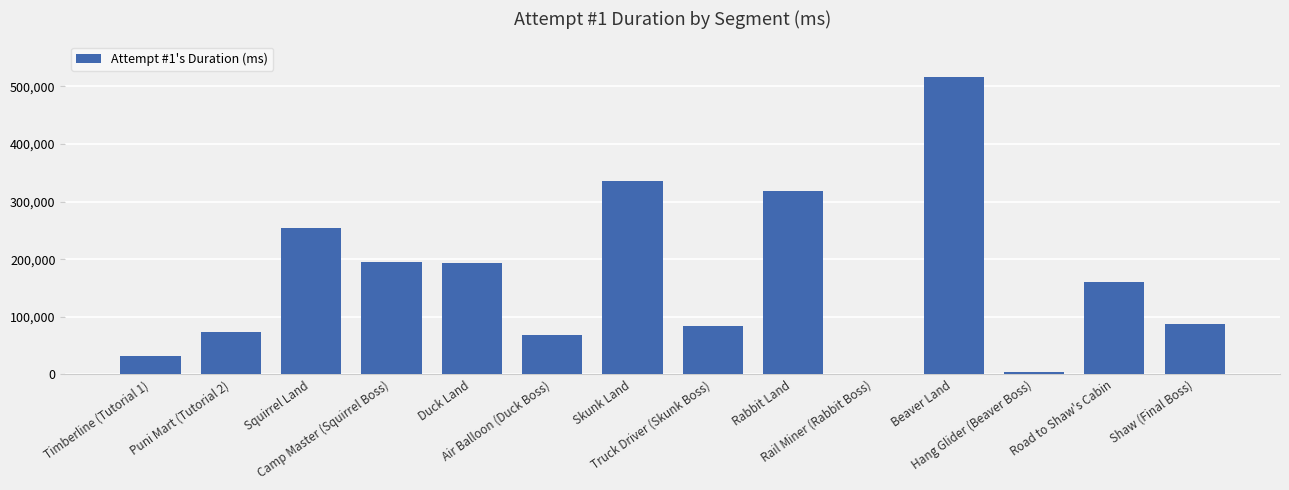

Which category has the highest value across all series?

Beaver Land